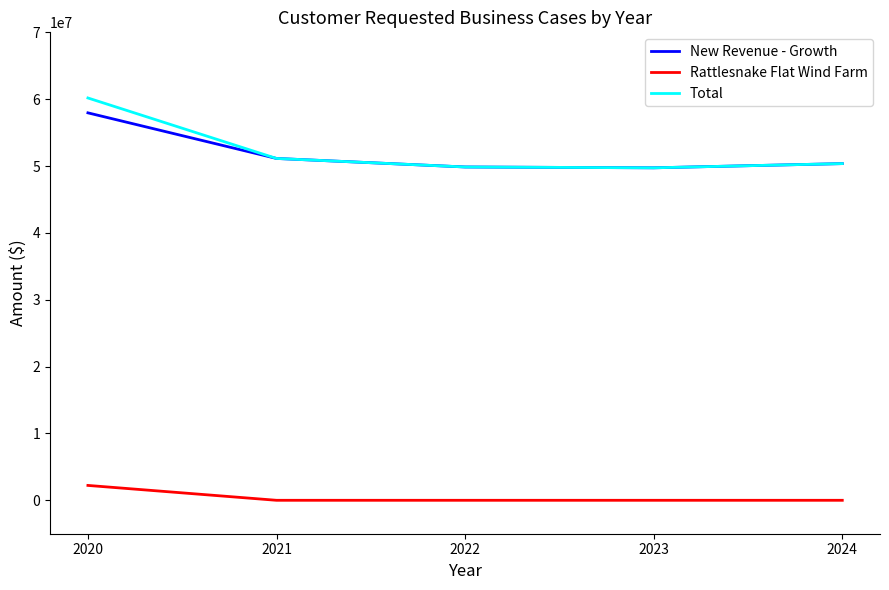

True or false: New Revenue - Growth and Rattlesnake Flat Wind Farm cross at least once.

False